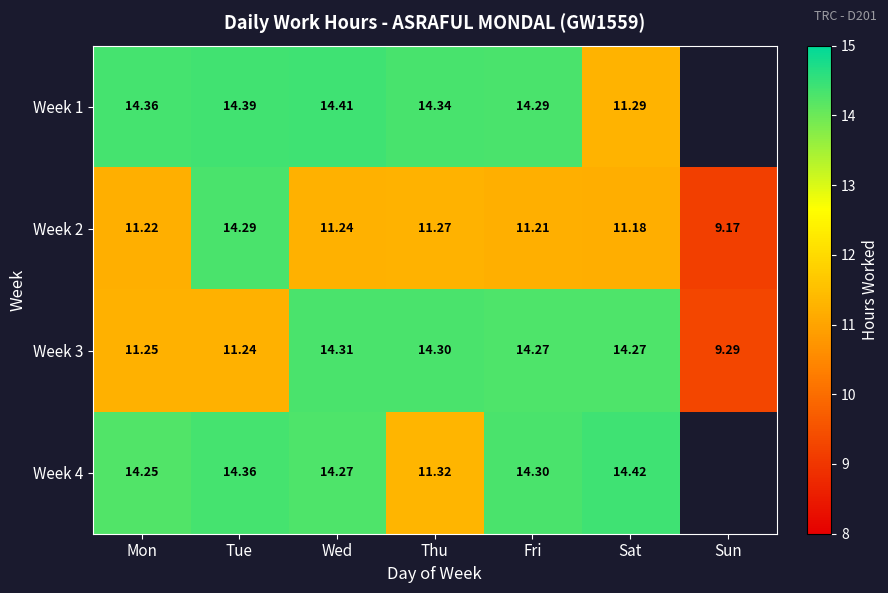

Which series changed the most between Fri and Sat?

Week 1